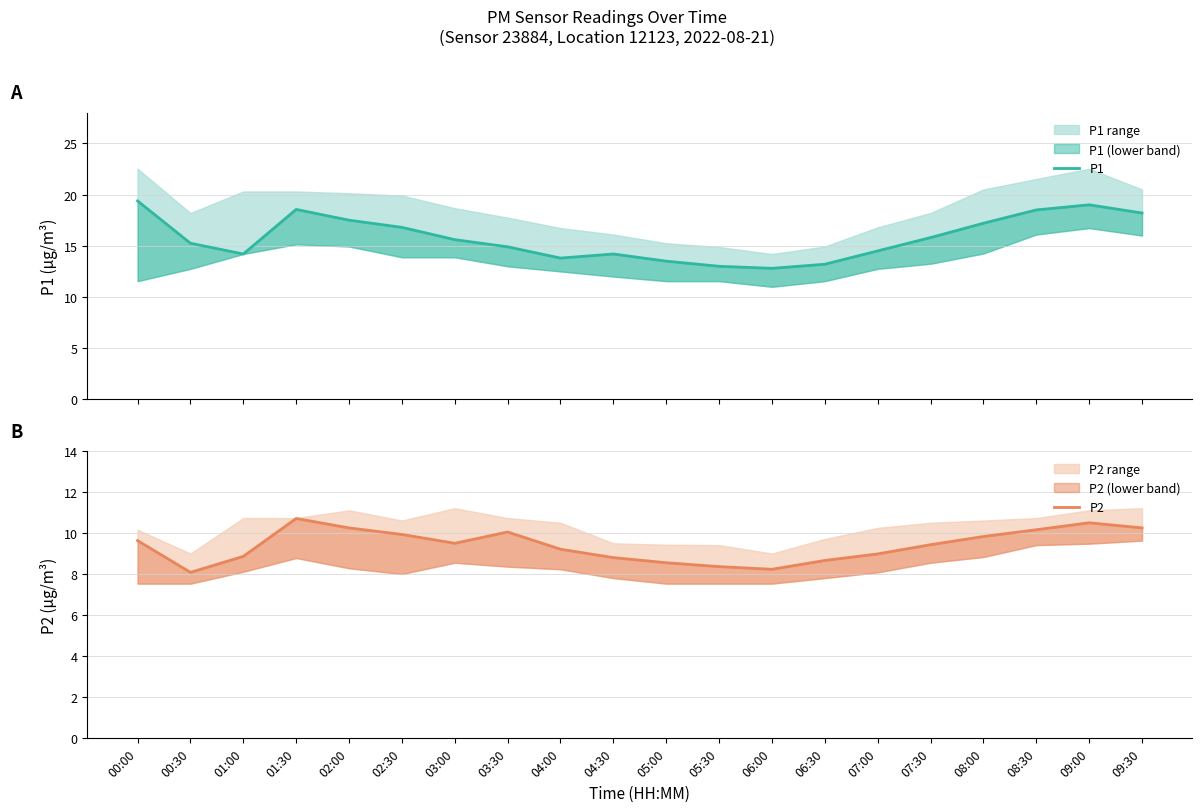

What is the value of the P1 point at the 5th from the left?

17.5